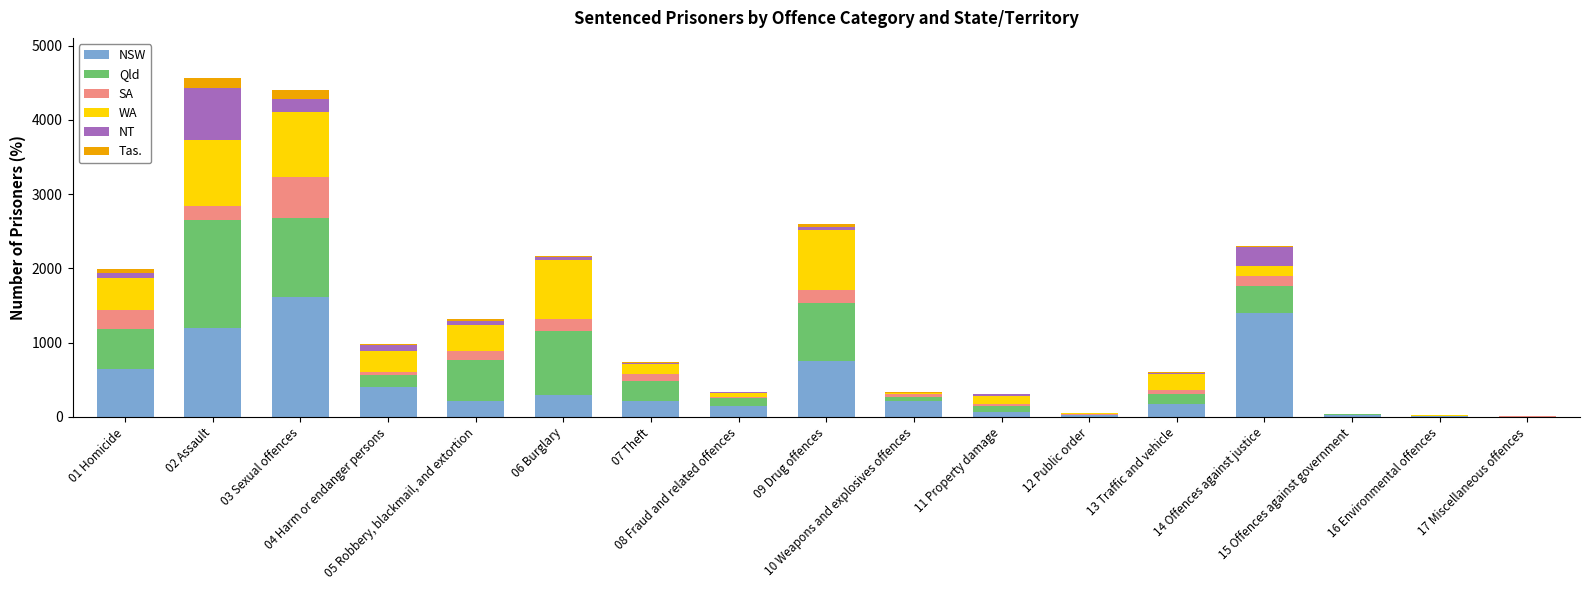

How many categories are shown in the chart?

17